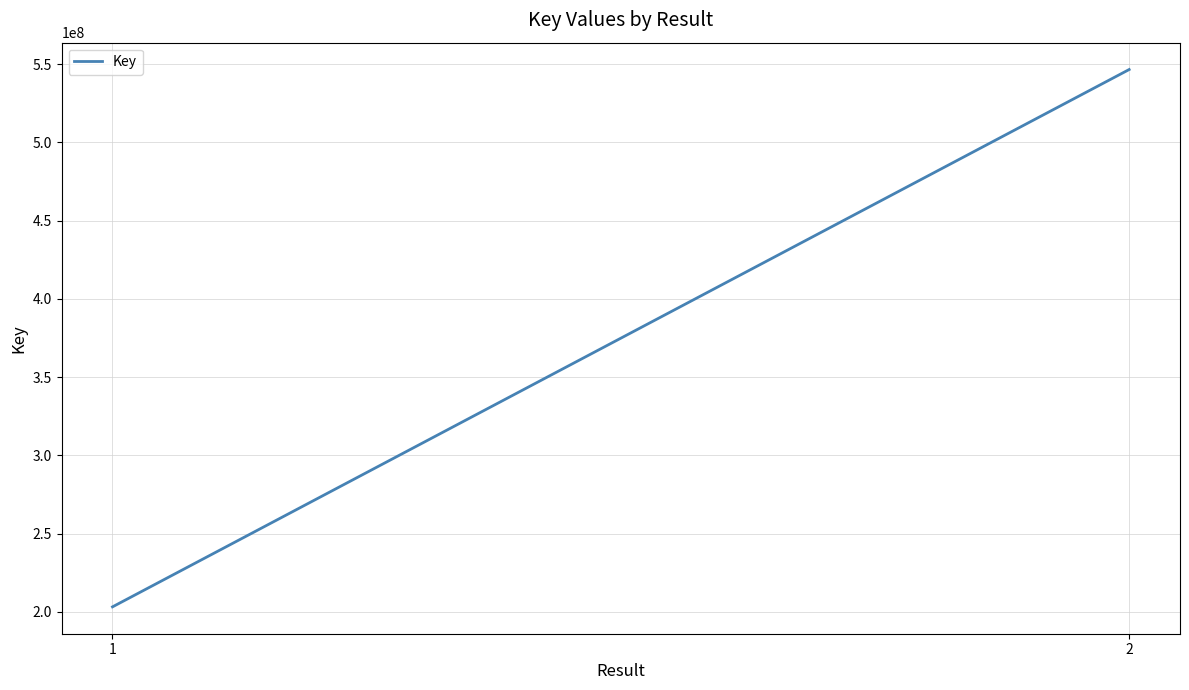

List the labels in order of value, largest first.

2, 1